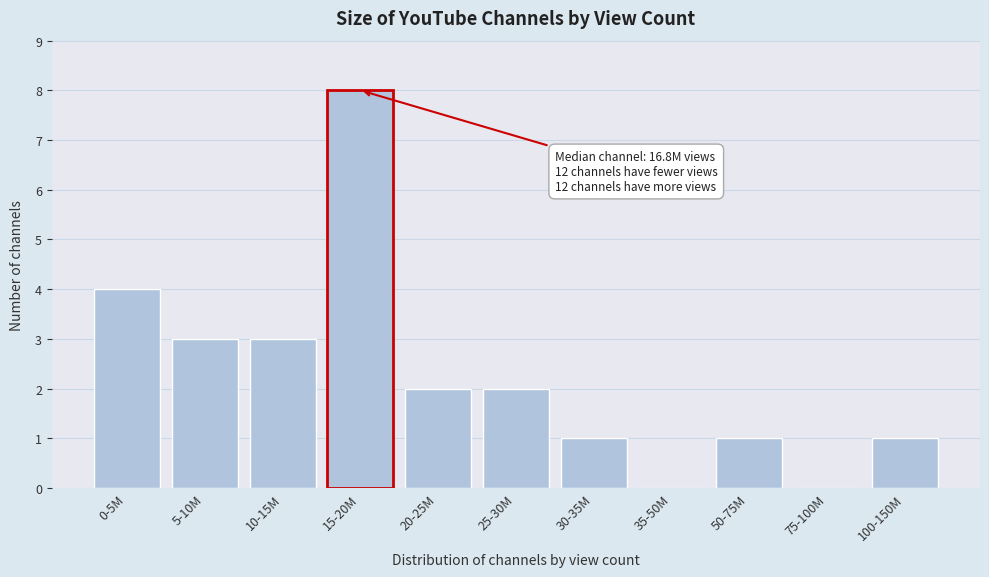

Reading right to left, list all the values displayed in this chart.

100-150M=1	75-100M=0	50-75M=1	35-50M=0	30-35M=1	25-30M=2	20-25M=2	15-20M=8	10-15M=3	5-10M=3	0-5M=4